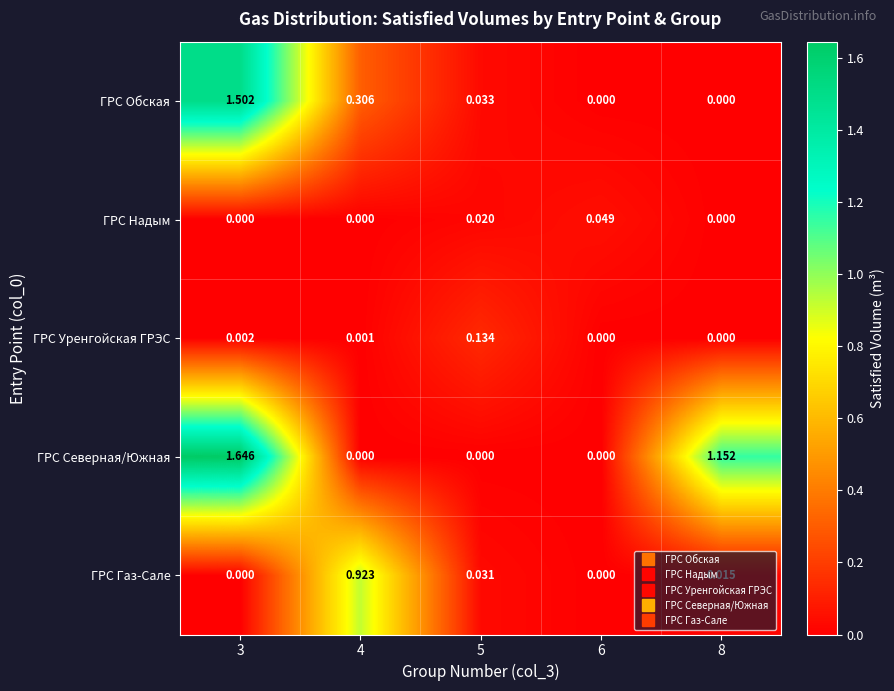

Is the value of ГРС Газ-Сале at 4 greater than the value of ГРС Надым at 4?

Yes